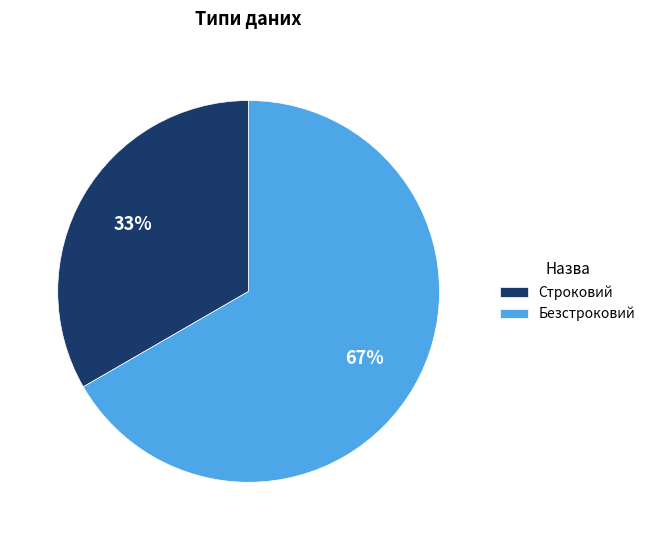

Which slice is the largest?

Безстроковий